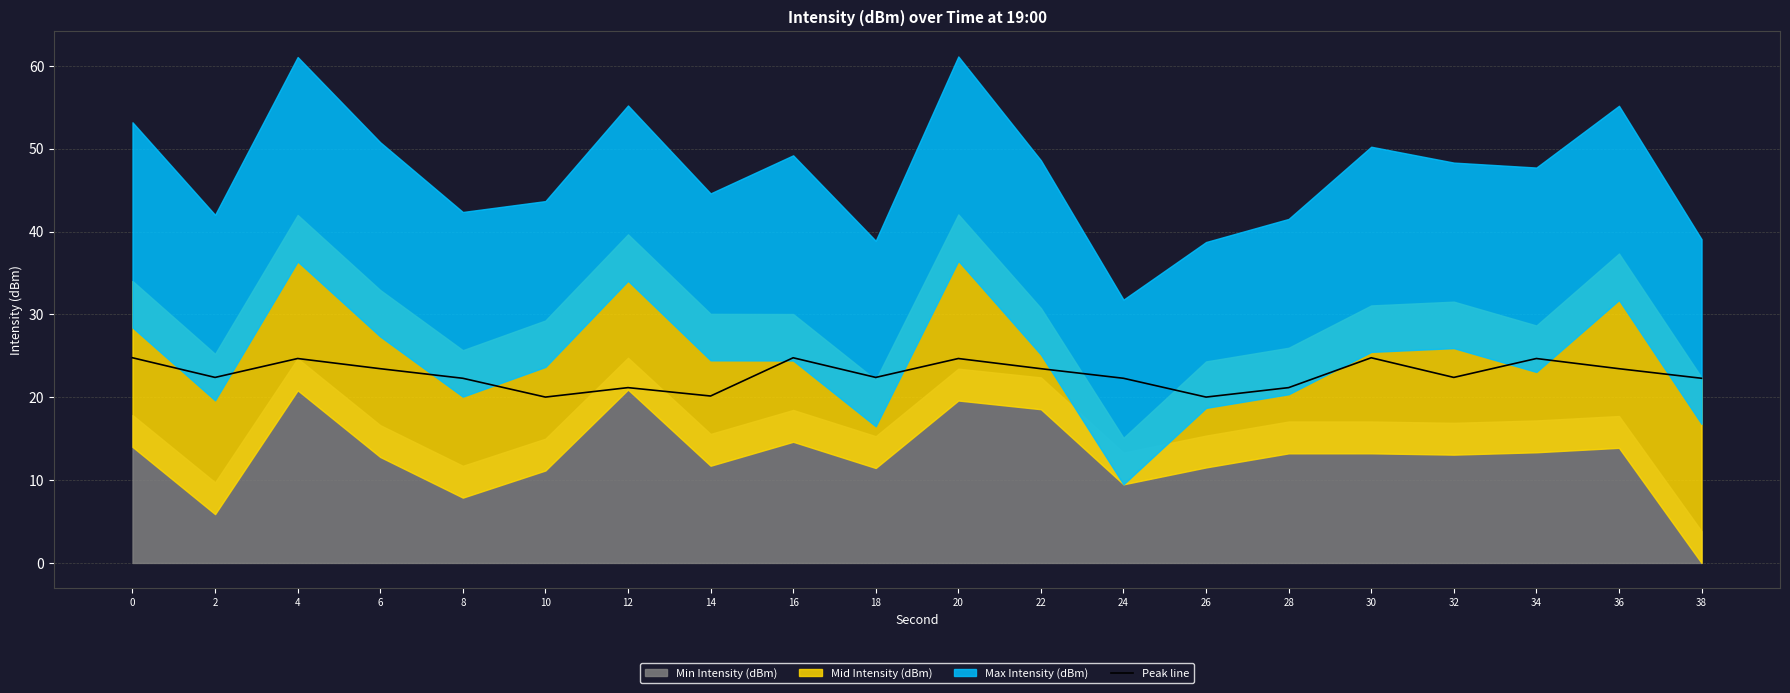

What is the sum of all values?

455.2